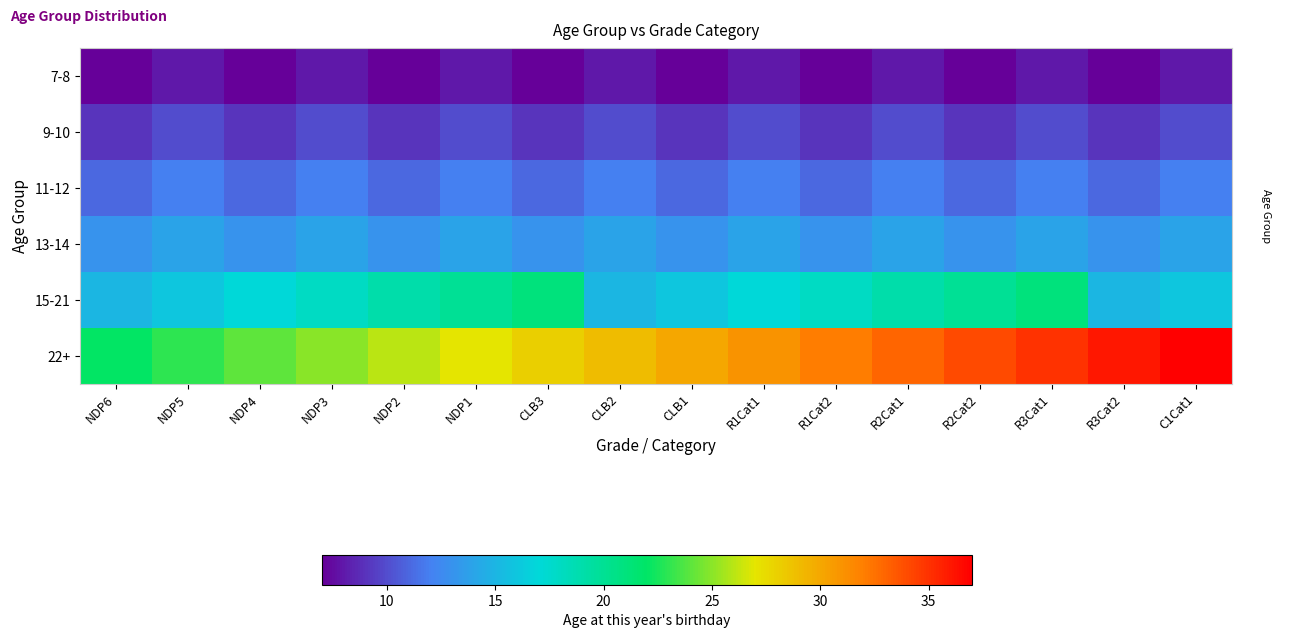

At how many categories does at least one series exceed 19?

16